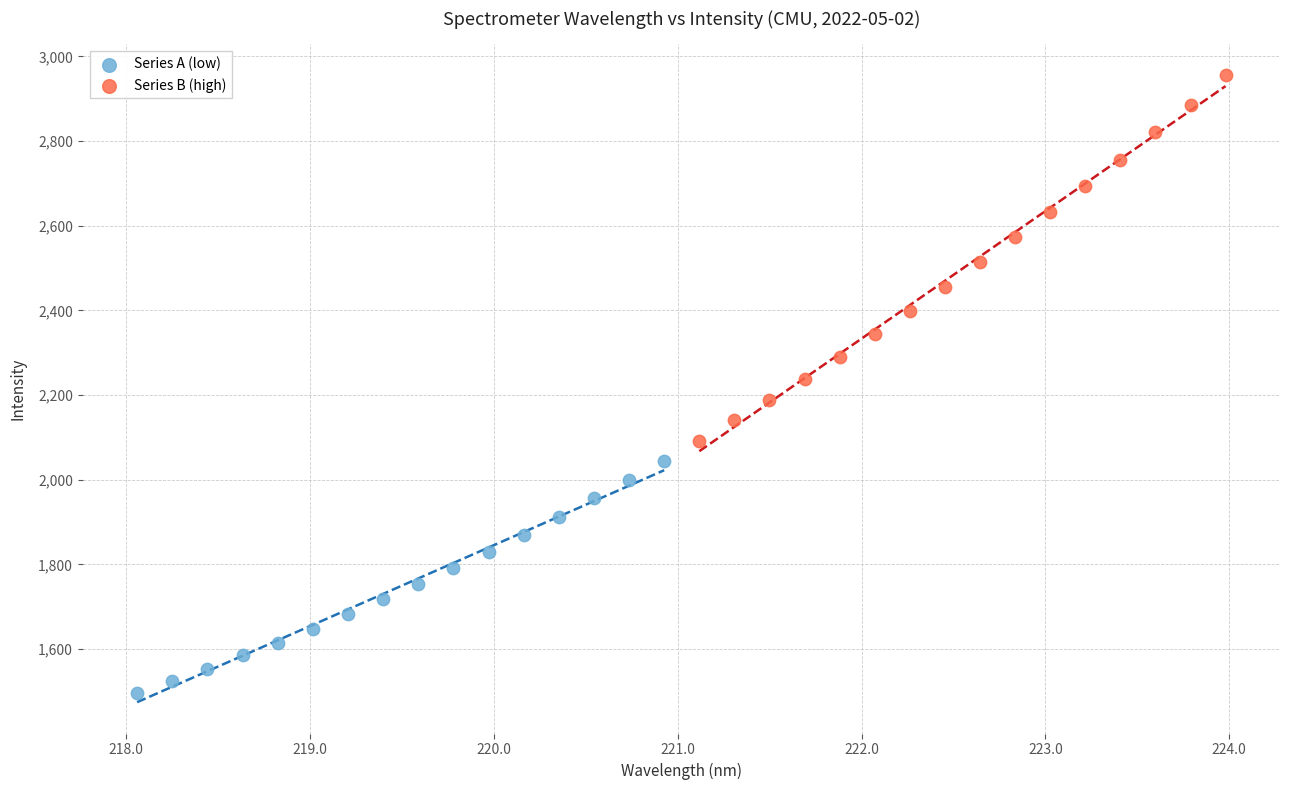

Which series contains the lowest Y value?

Series A (low)